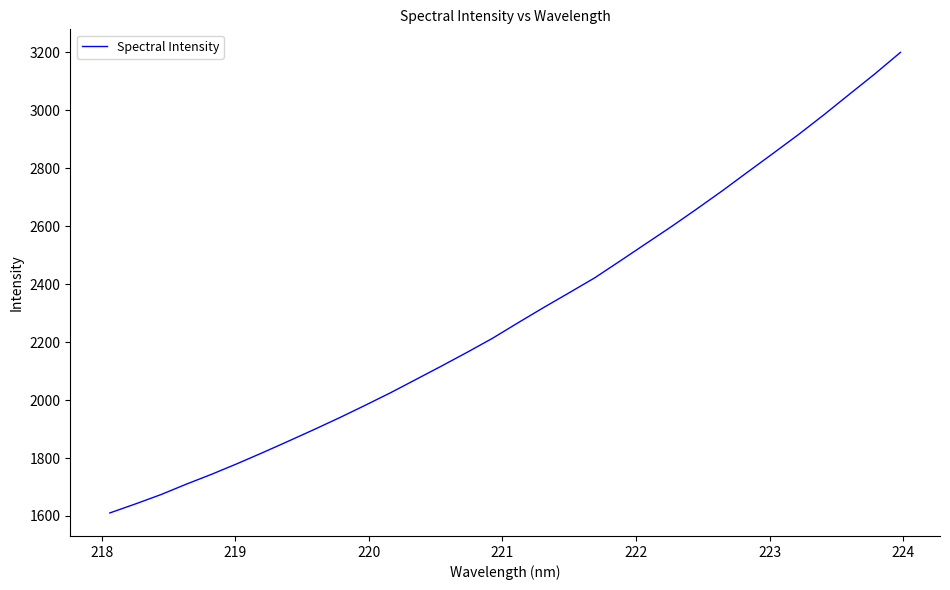

What is the greatest value displayed?

3200.0